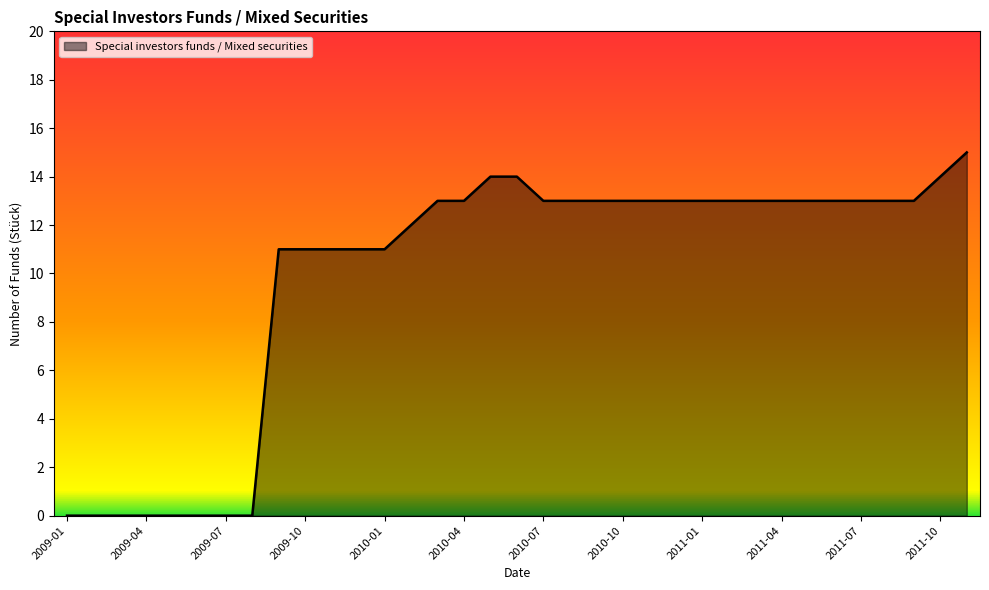

How many lines are shown in the chart?

1